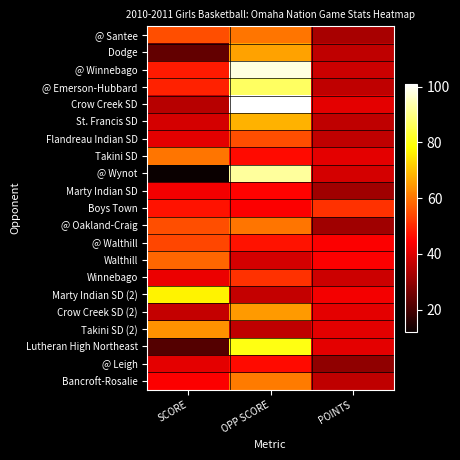

Which has a higher value, SCORE or POINTS?

SCORE